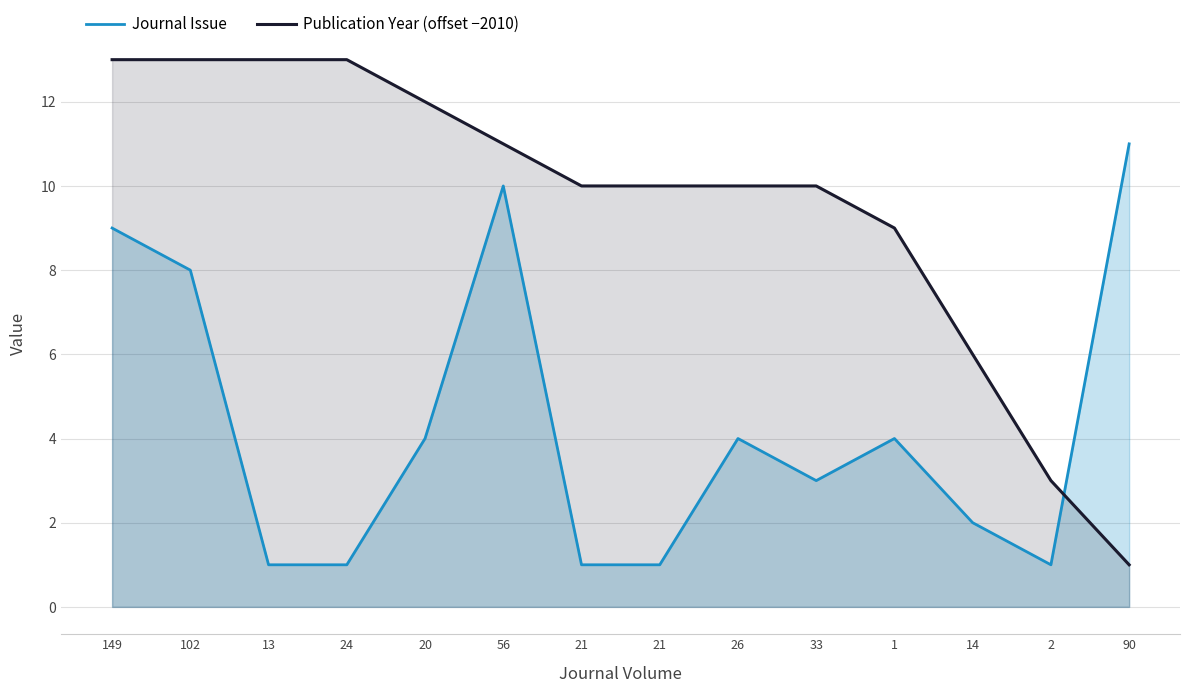

Which series has the largest total across all categories?

Publication Year (offset −2010)